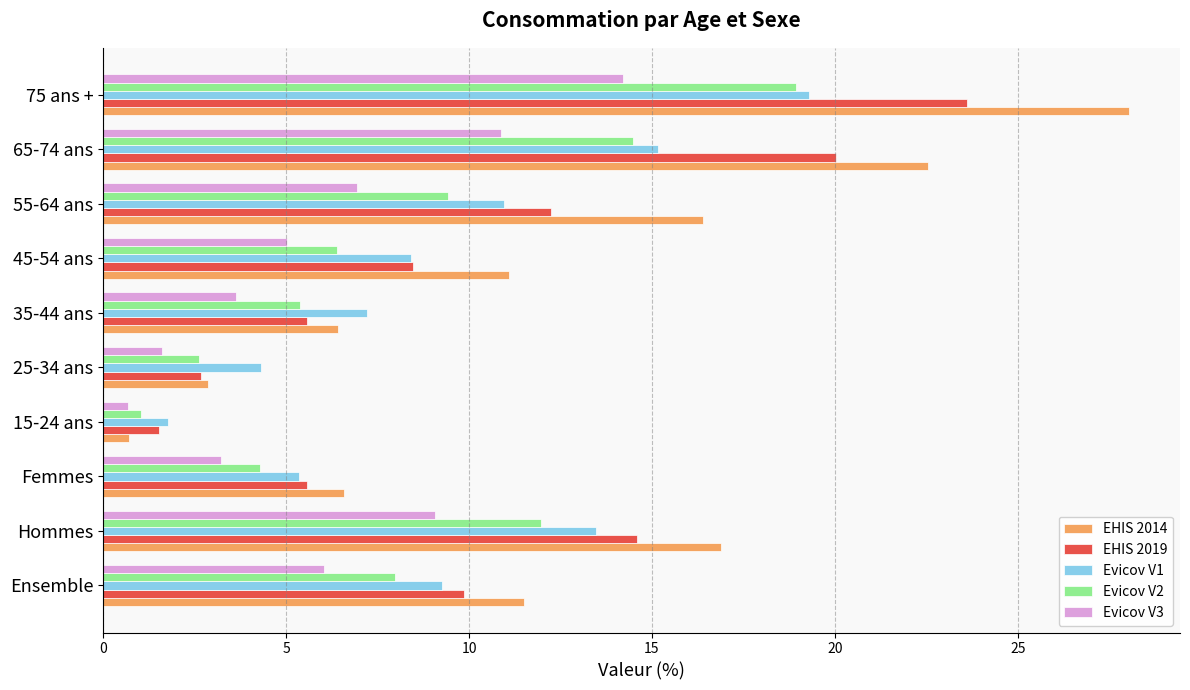

The value of Evicov V1 at Ensemble is 9.3. True or false?

True